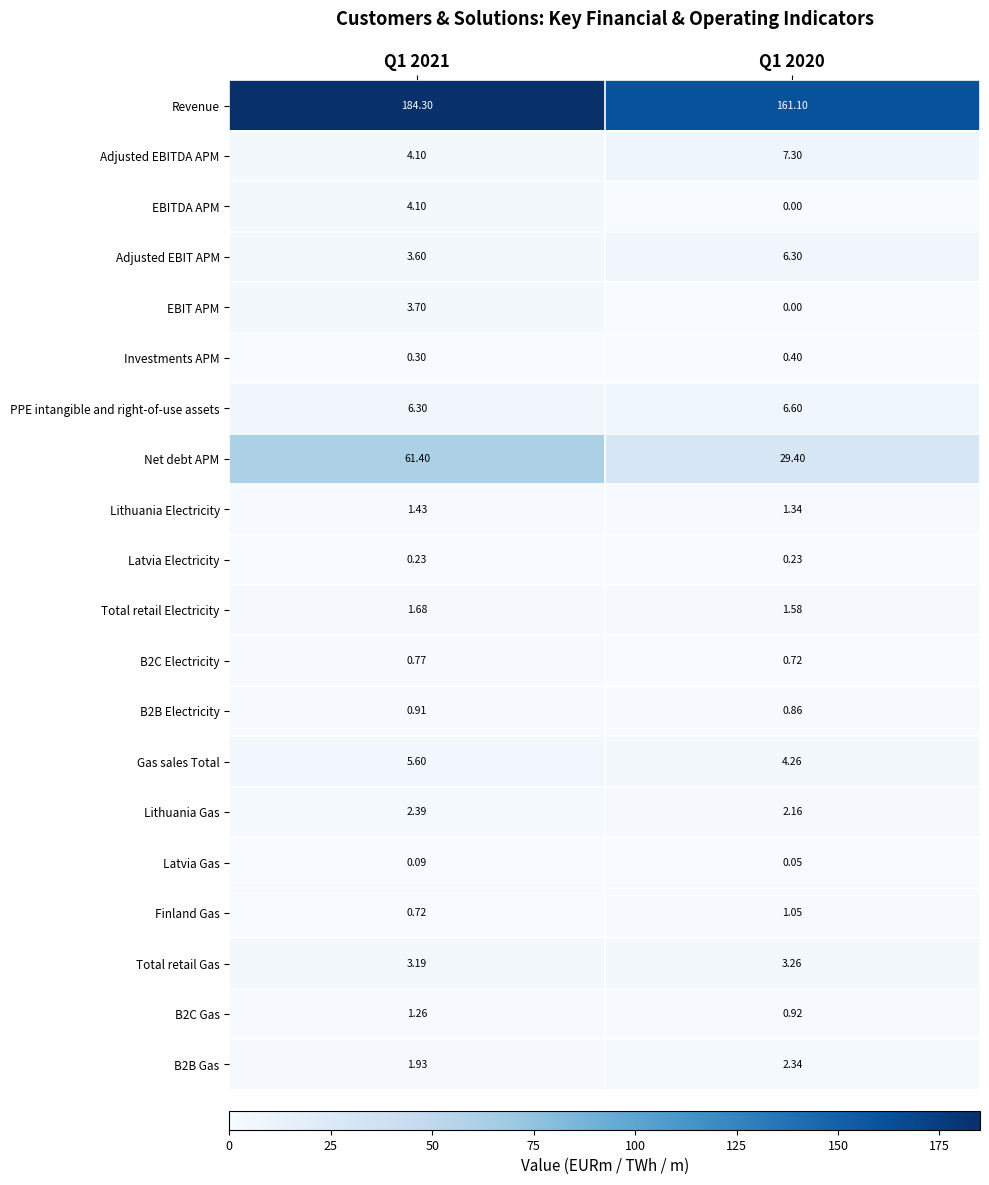

Is the value of PPE intangible and right-of-use assets at Q1 2021 greater than the value of Revenue at Q1 2020?

No